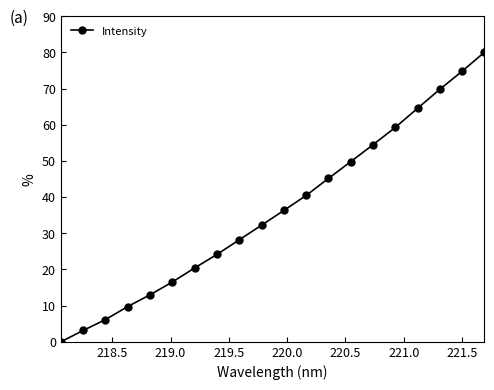

What is the value of the 6th point from the left?

16.5